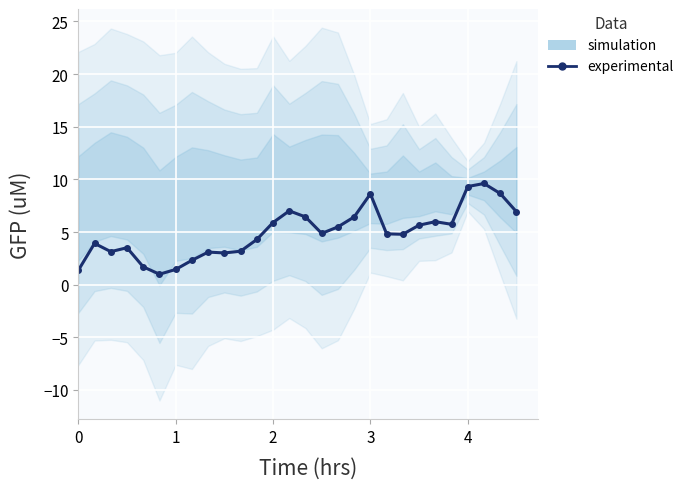

How many values exceed 4?

17